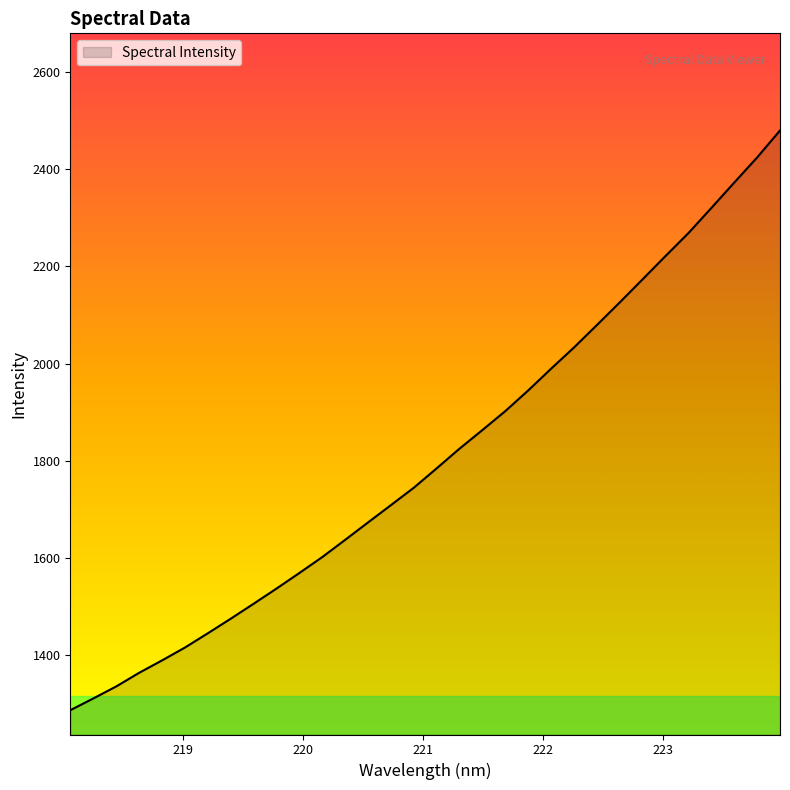

How many lines are shown in the chart?

1